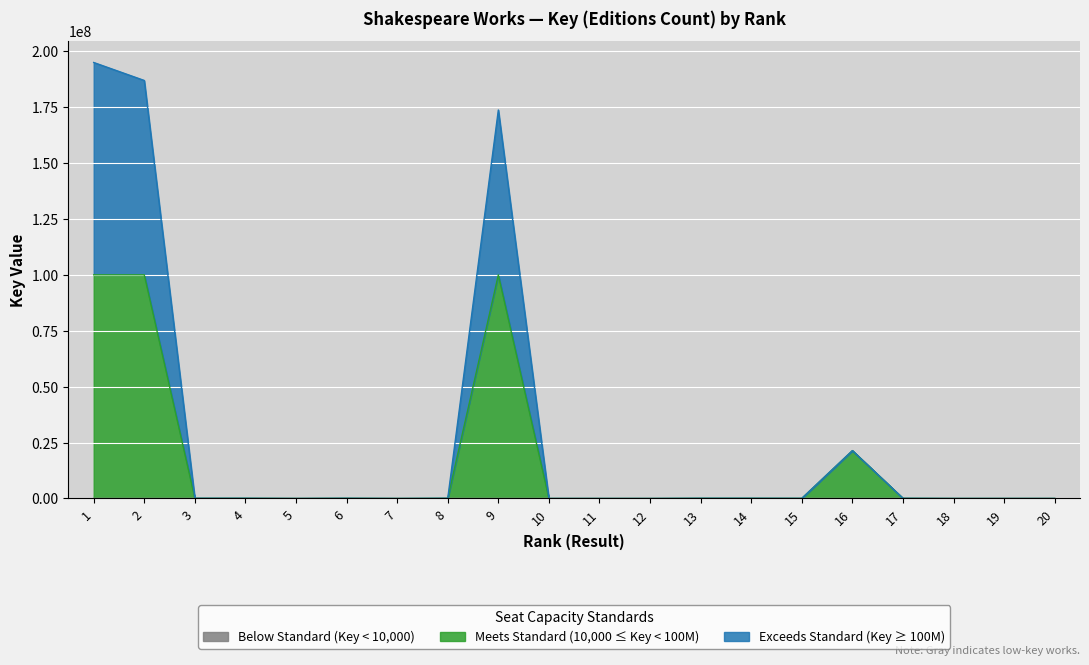

What is the sum of all values?

577685715